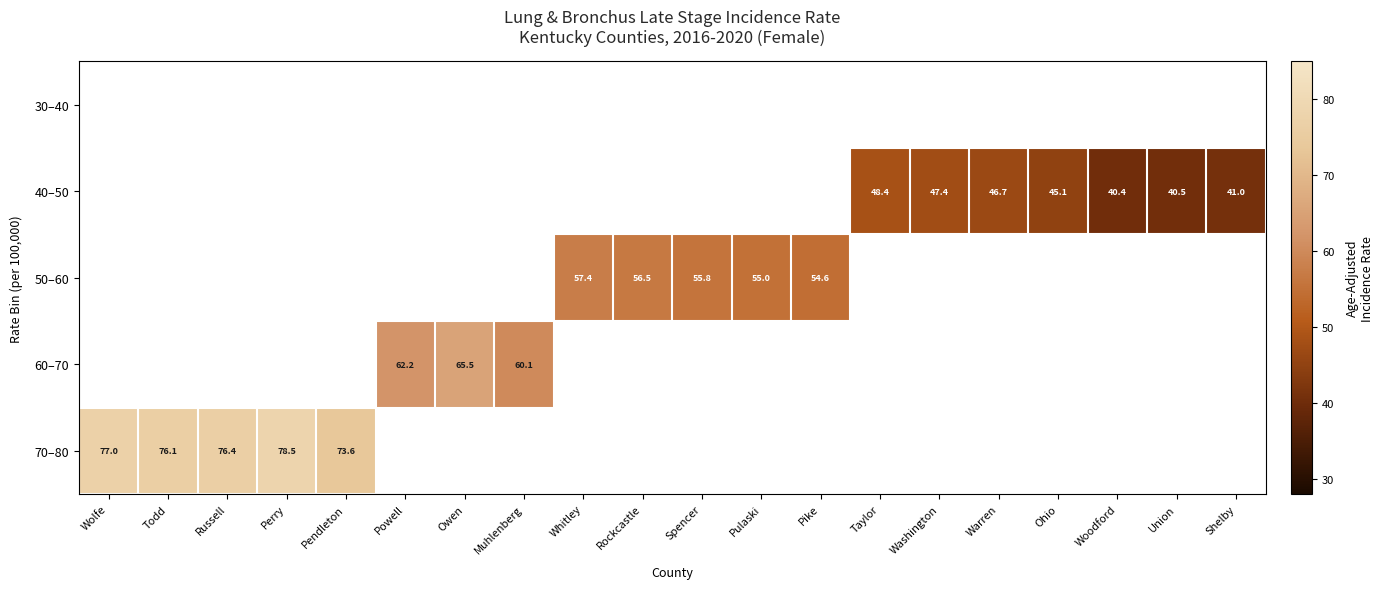

The 60–70 series shows 33.8 at Muhlenberg. True or false?

False